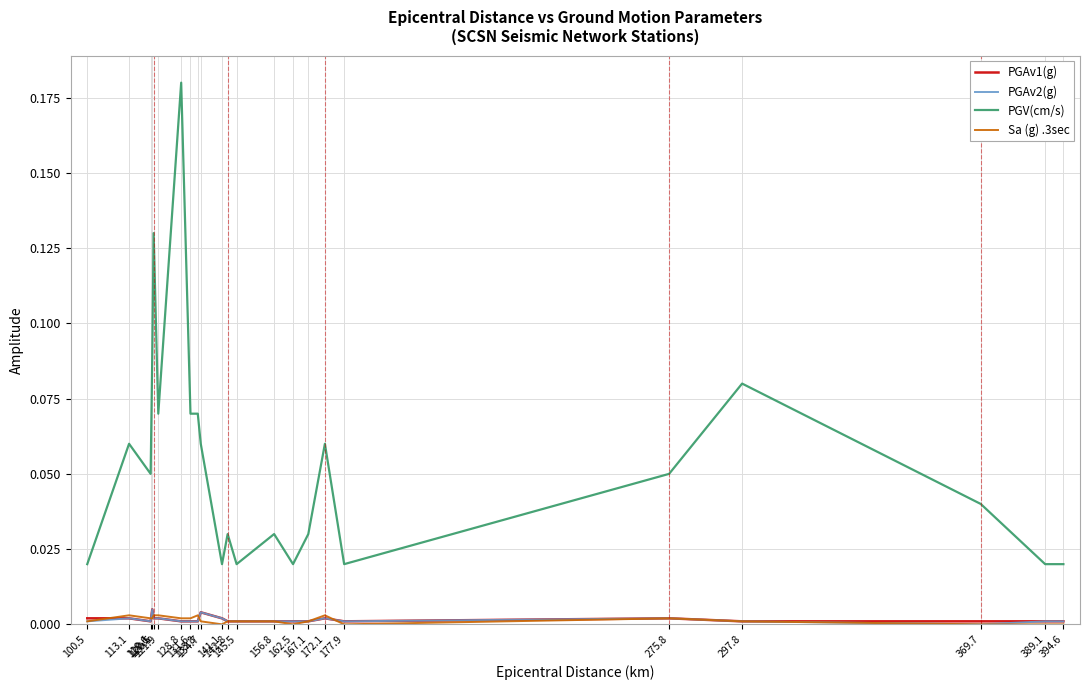

Which series has the largest range (max minus min)?

PGV(cm/s)